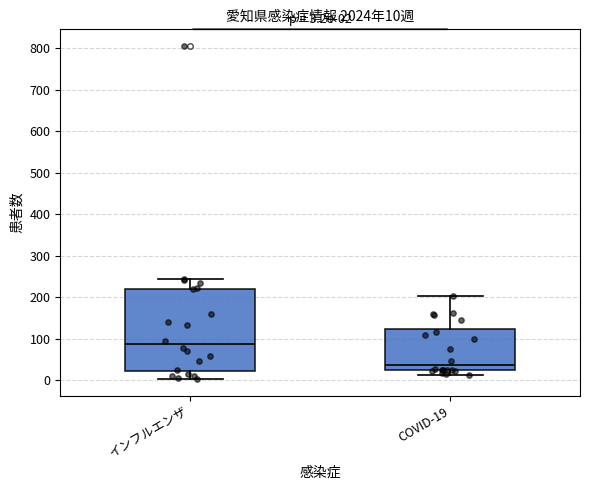

Which box is the tallest, from its lower edge to its upper edge?

インフルエンザ